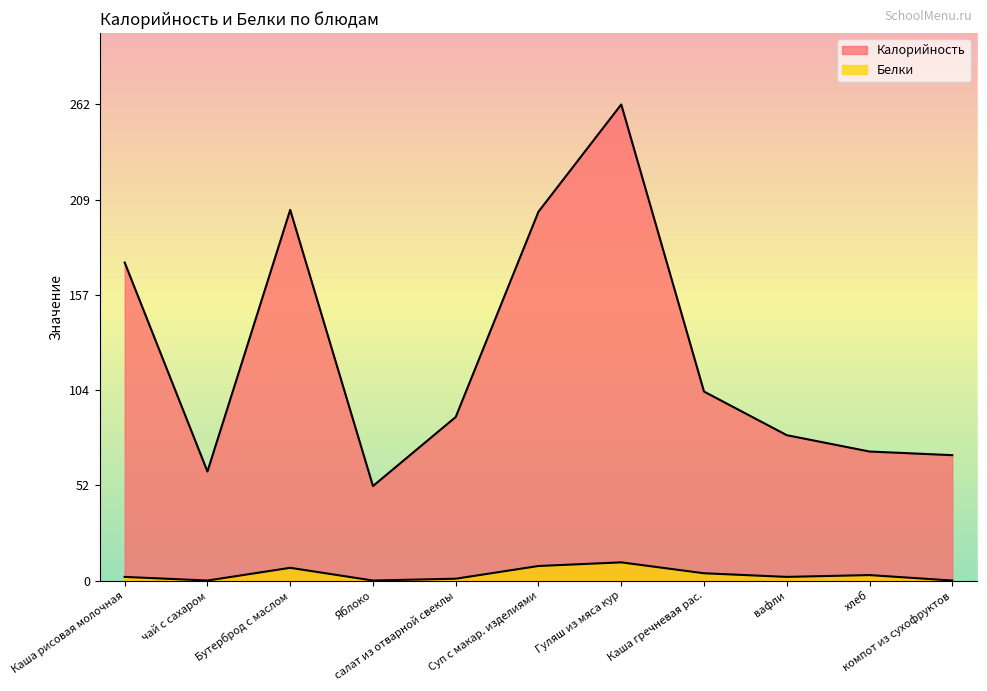

True or false: Калорийность and Белки intersect in this chart.

False